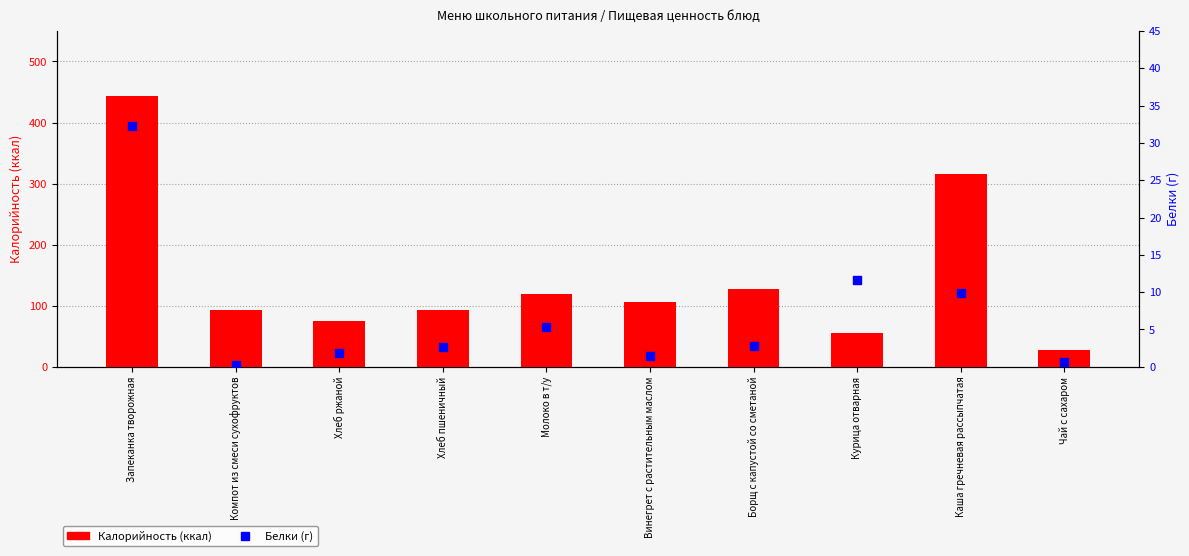

At which category is the sum across all series the highest?

Запеканка творожная